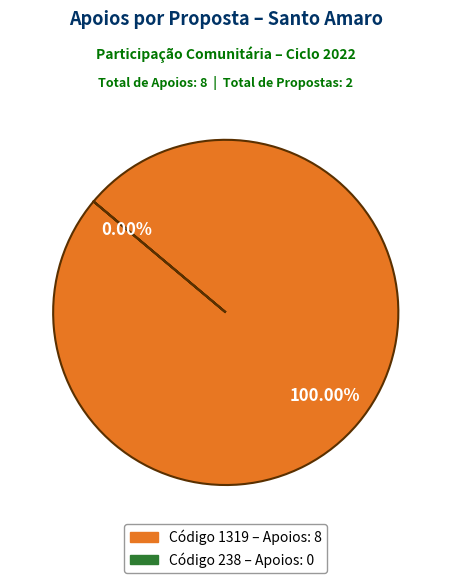

Is it true that 238 is 0% of the pie?

True